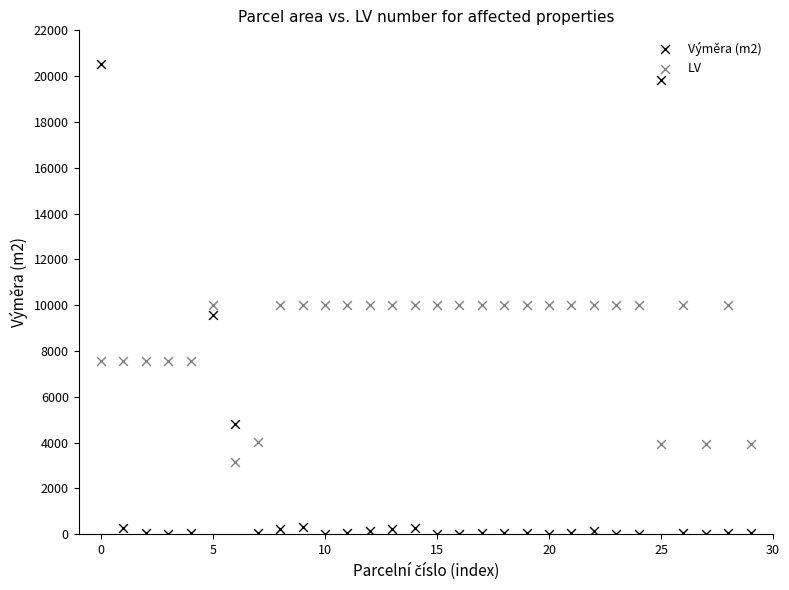

Which series contains the lowest Y value?

Výměra (m2)